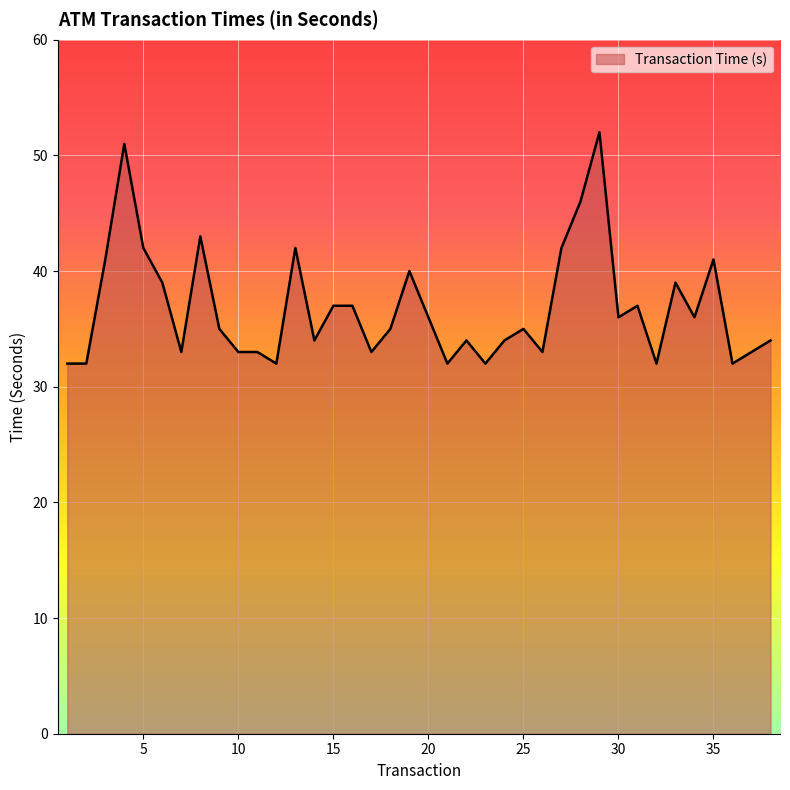

What is the smallest value displayed?

32